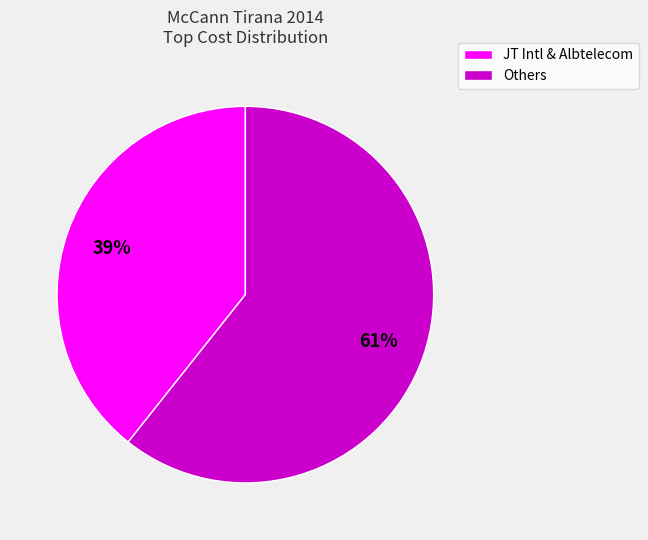

Does any single category account for the majority?

Yes